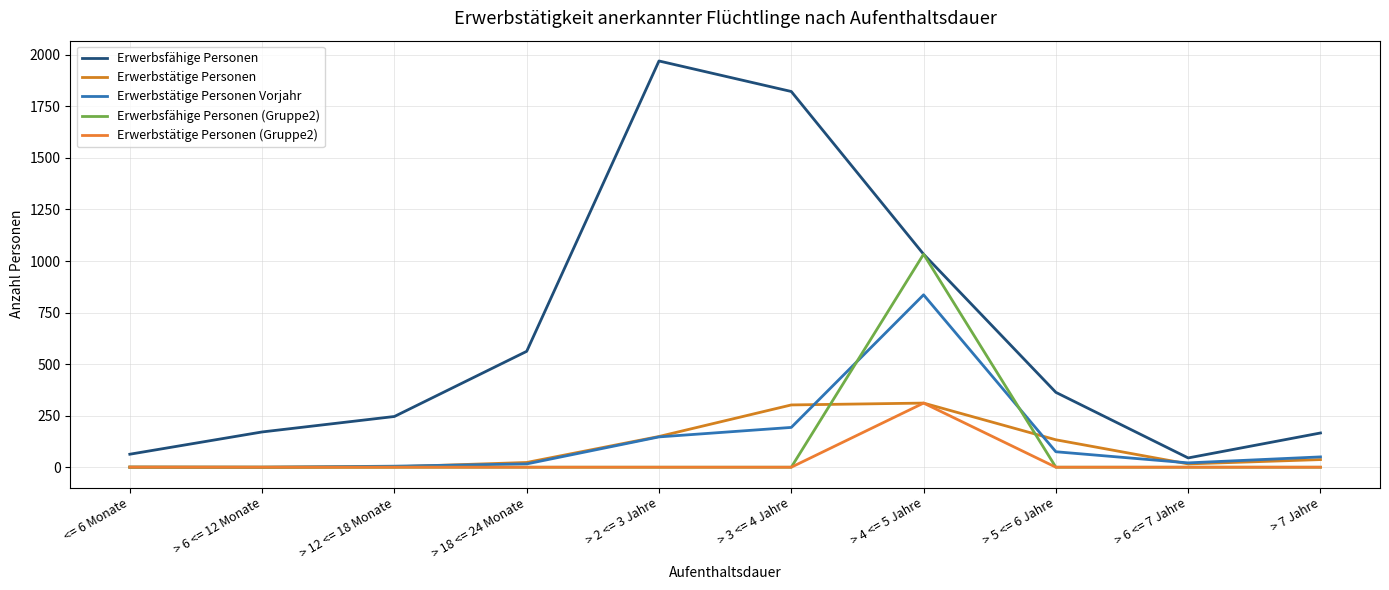

At <= 6 Monate, list the series in order from largest to smallest.

Erwerbsfähige Personen, Erwerbstätige Personen, Erwerbstätige Personen Vorjahr, Erwerbsfähige Personen (Gruppe2), Erwerbstätige Personen (Gruppe2)